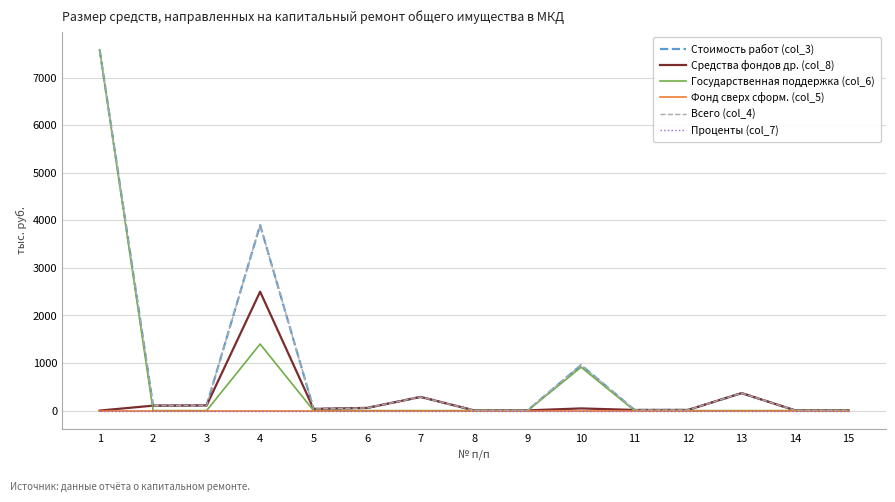

Which series has the widest spread of values?

Государственная поддержка (col_6)